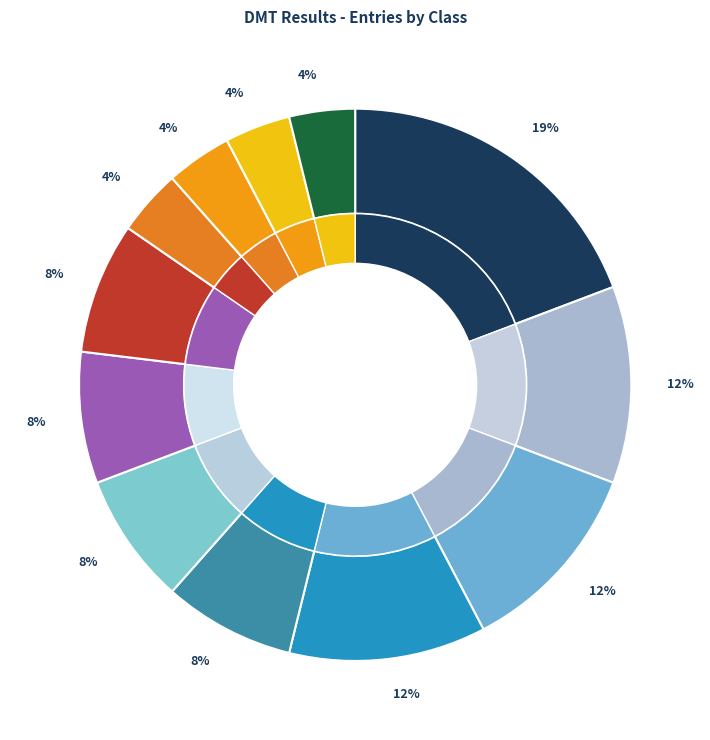

Does DMT Level 1 - Women 9-10 represent more than half of the total?

No